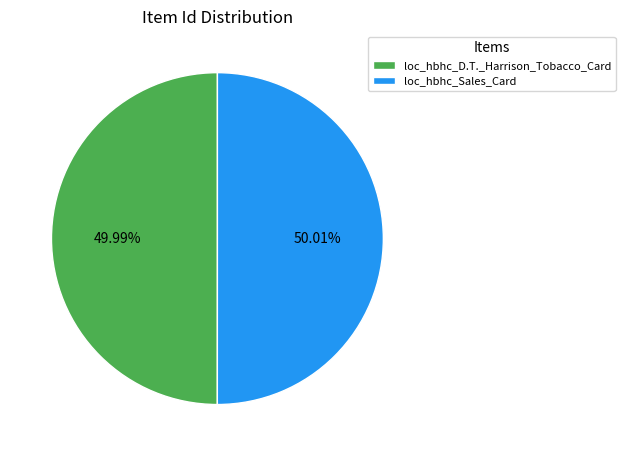

Approximately how many times larger is the value at loc_hbhc_D.T._Harrison_Tobacco_Card compared to loc_hbhc_Sales_Card?

1.0